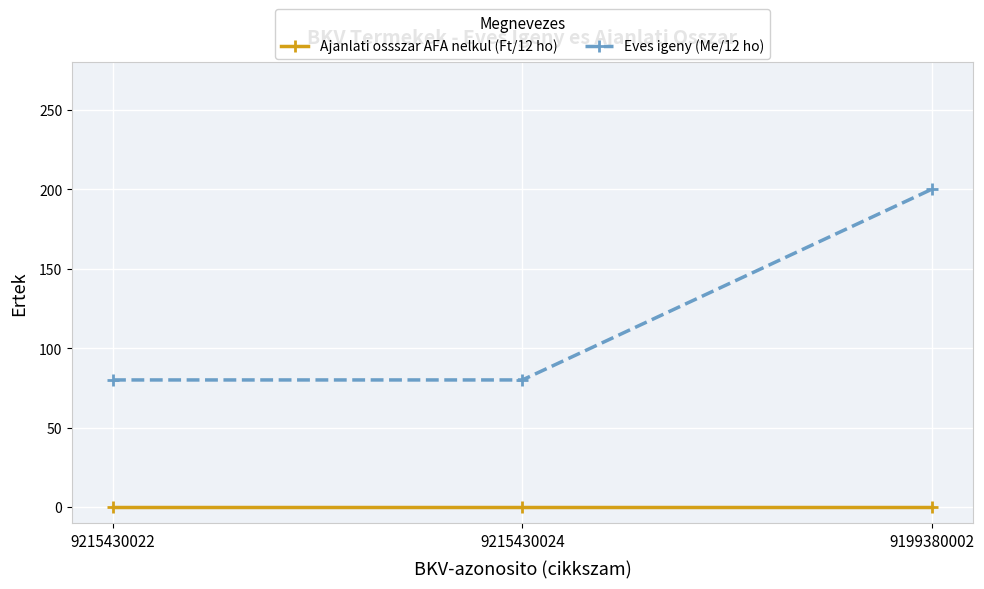

At which category is the sum across all series the highest?

9199380002